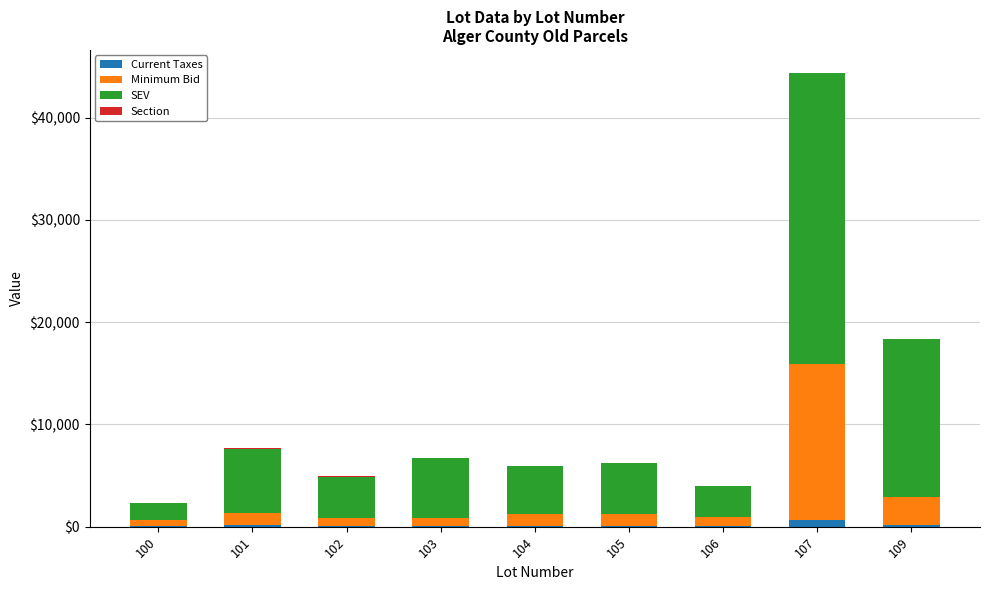

At which category is the sum across all series the highest?

107